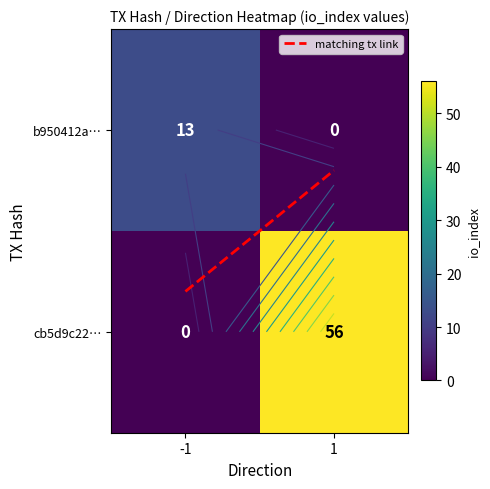

Which series has the largest total across all categories?

cb5d9c22…